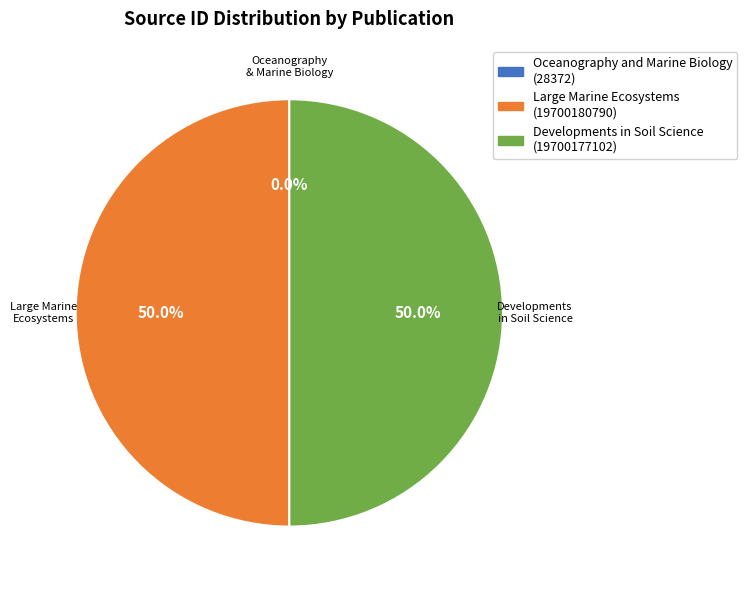

What is the ratio of the value at Large Marine Ecosystems to the value at Developments in Soil Science?

1.0